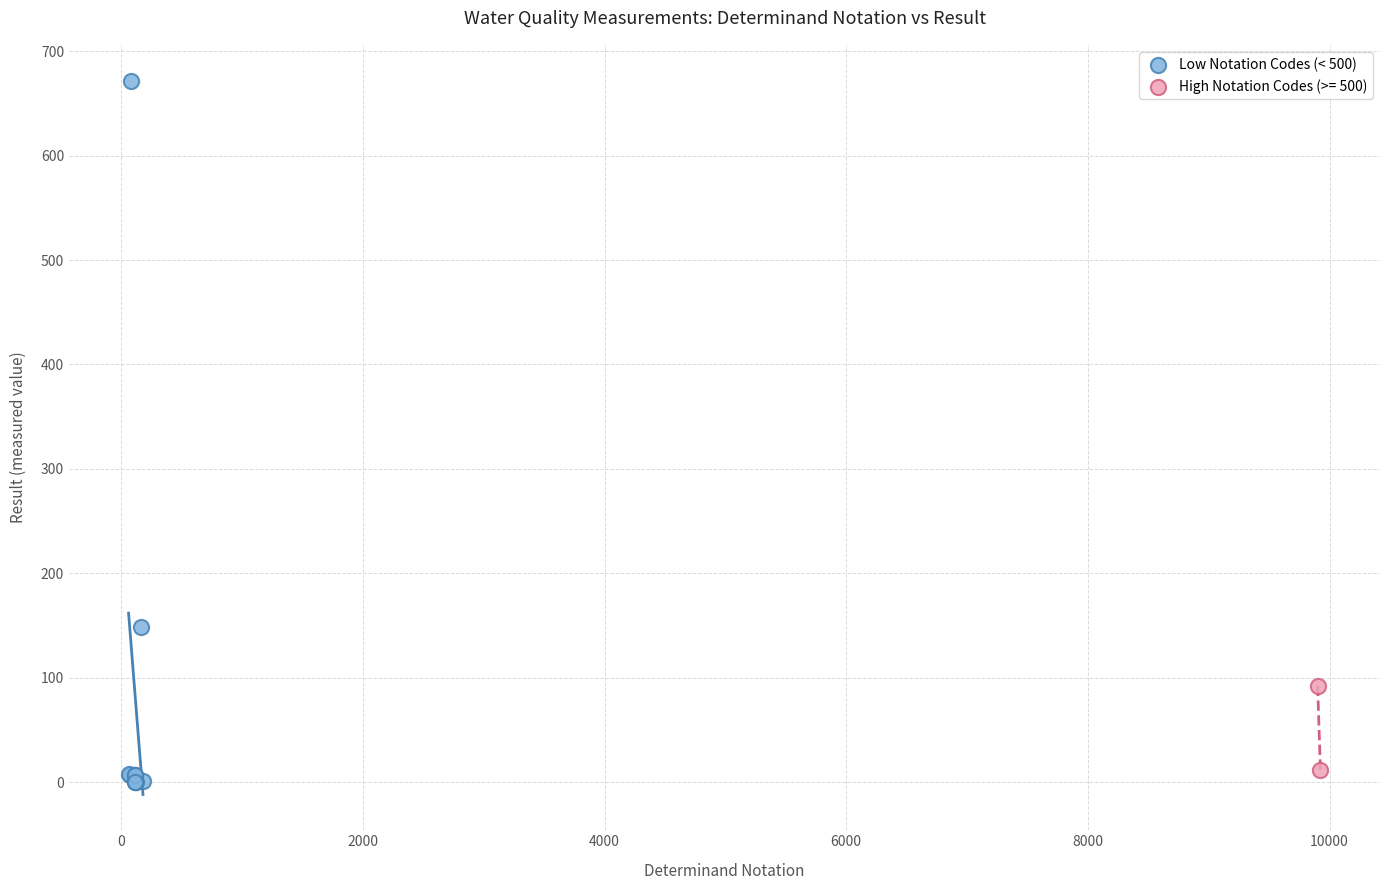

What are all the series names shown in the legend?

Low Notation Codes (< 500), High Notation Codes (>= 500)